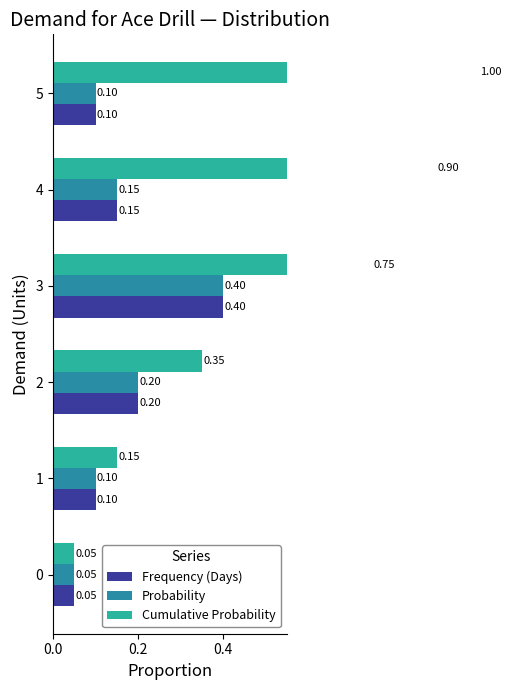

Reading left to right, transcribe all the data shown in this chart.

Frequency (Days): 0.1	0.1	0.2	0.4	0.1	0.1
Probability: 0.1	0.1	0.2	0.4	0.1	0.1
Cumulative Probability: 0.1	0.1	0.3	0.8	0.9	1.0